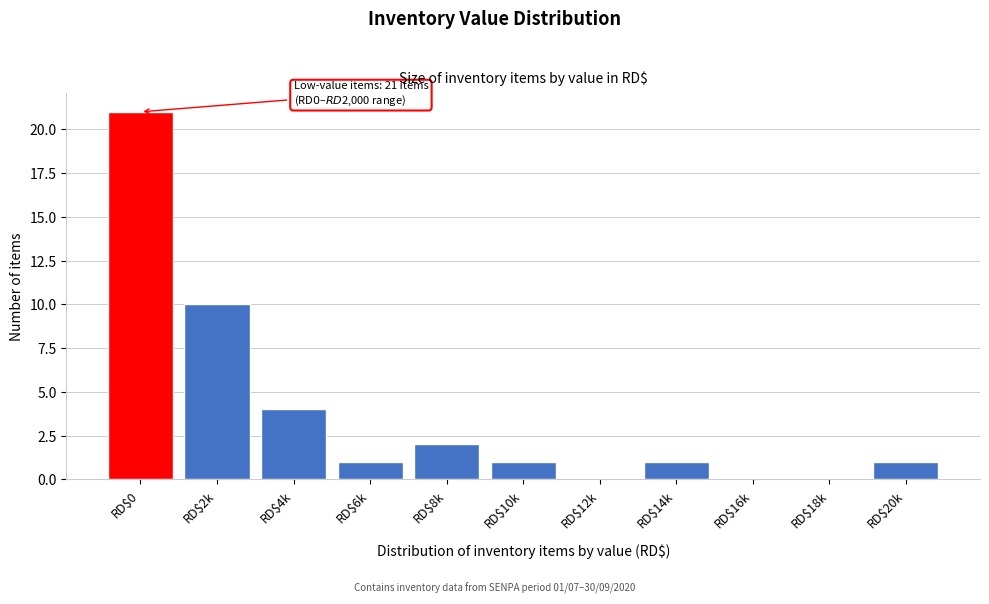

The value at RD$8k is 2. True or false?

True